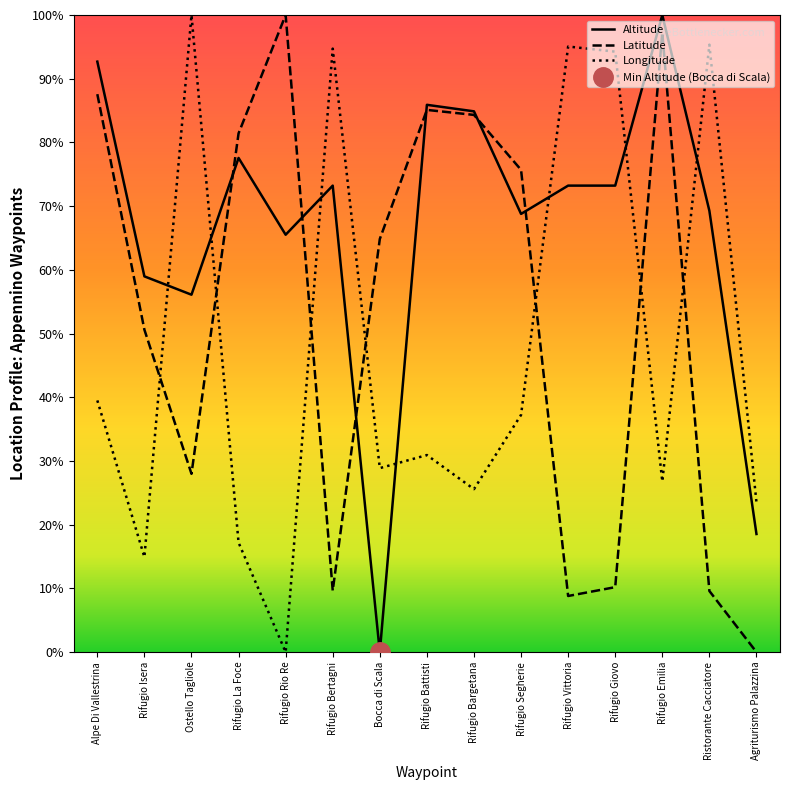

How many lines are shown in the chart?

3